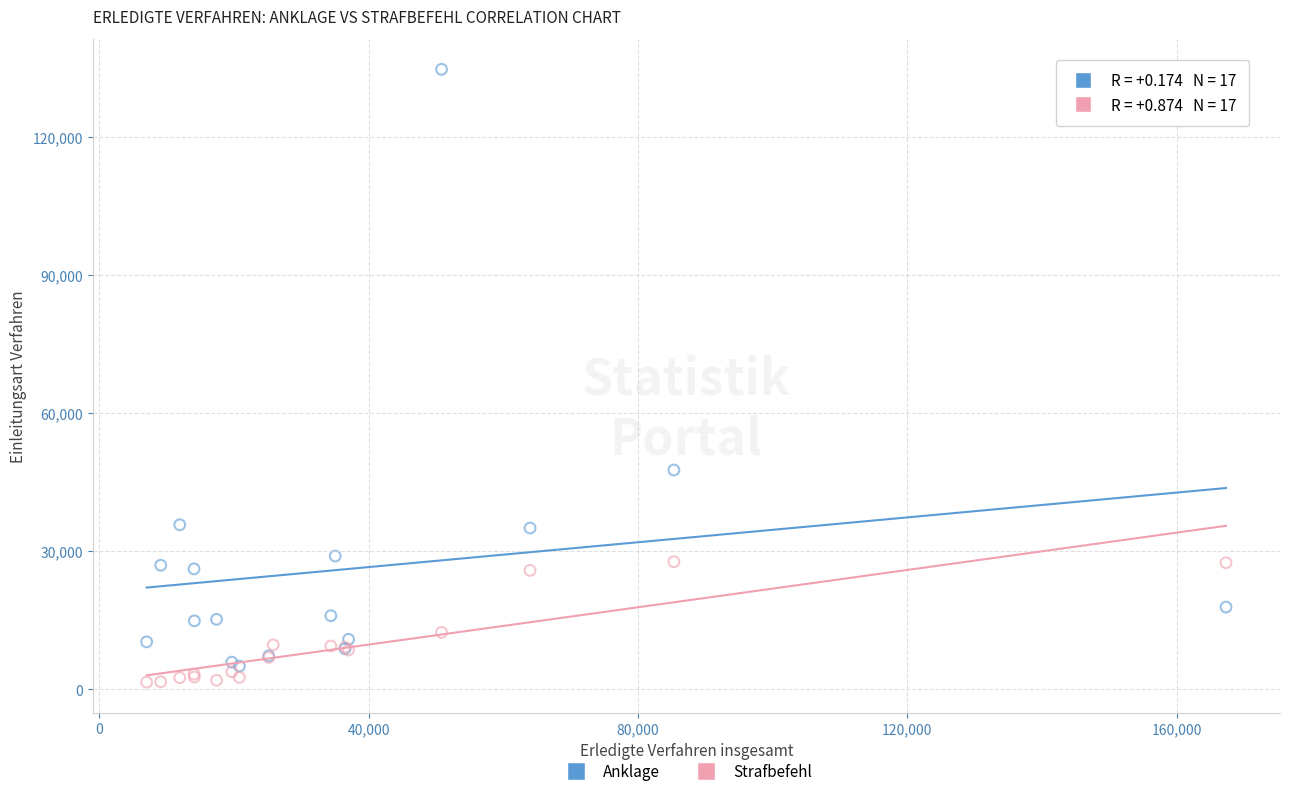

Which series contains the lowest Y value?

Strafbefehl